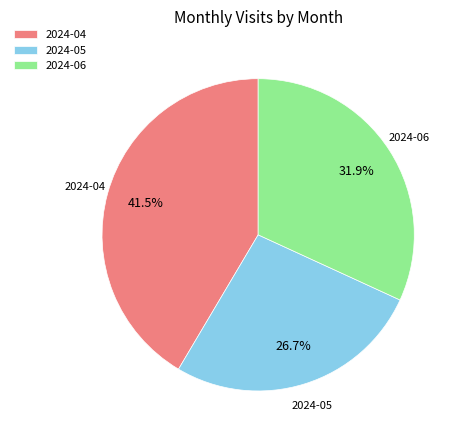

Is there a majority slice in this chart?

No